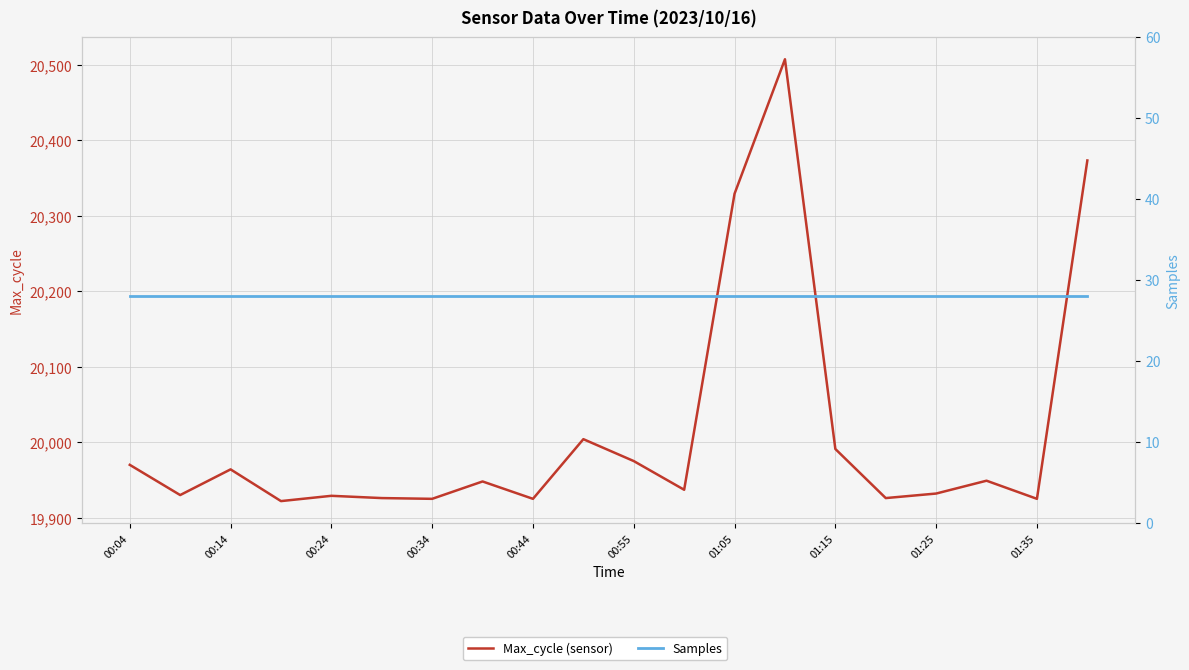

What is the total value across all series at 13?

20535